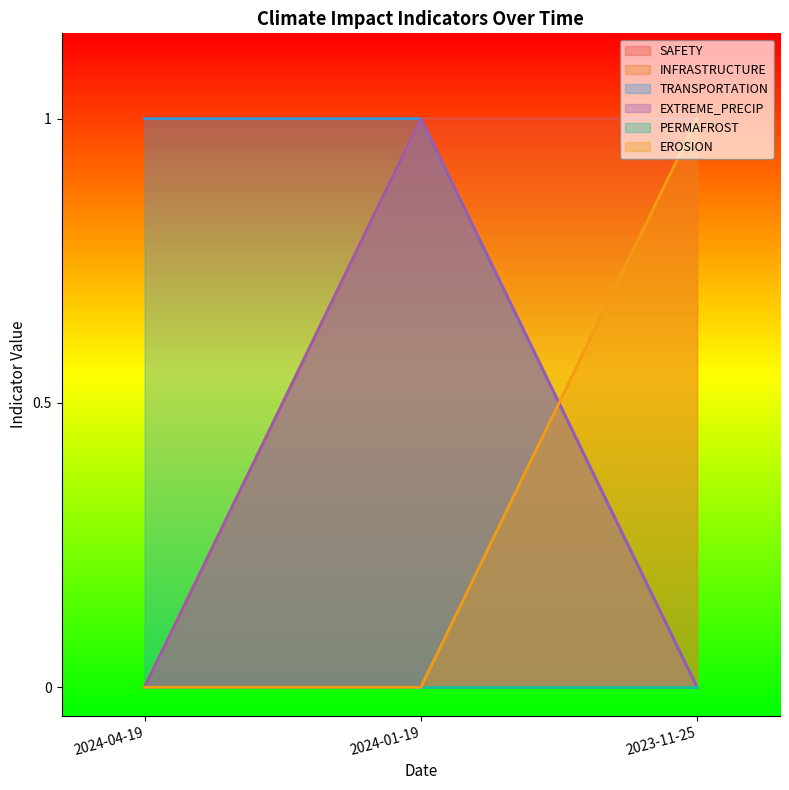

Which has a higher value, 2023-11-25 or 2024-04-19?

2023-11-25